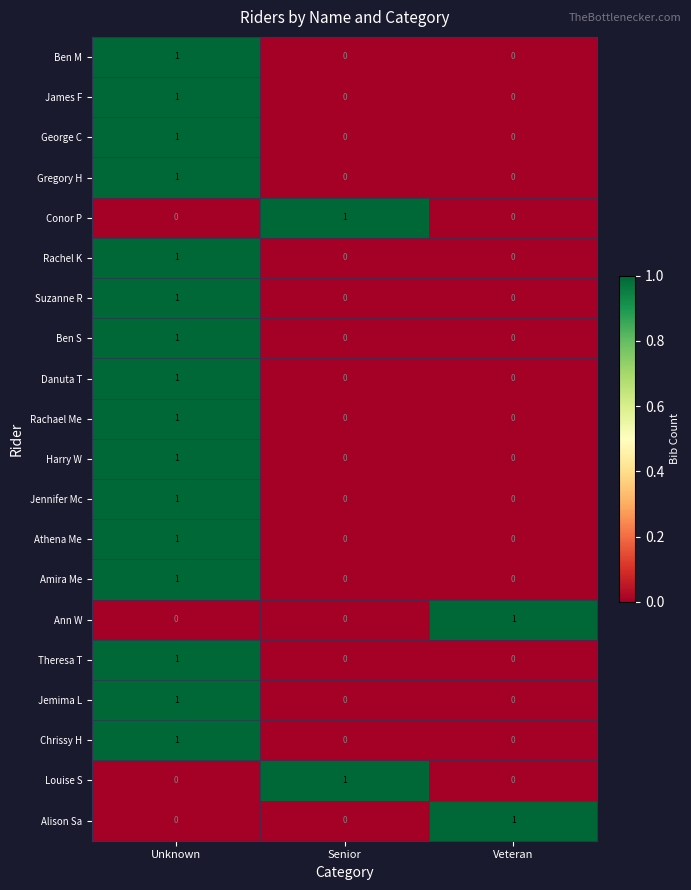

True or false: Ben M has a value of 1 at Unknown.

True